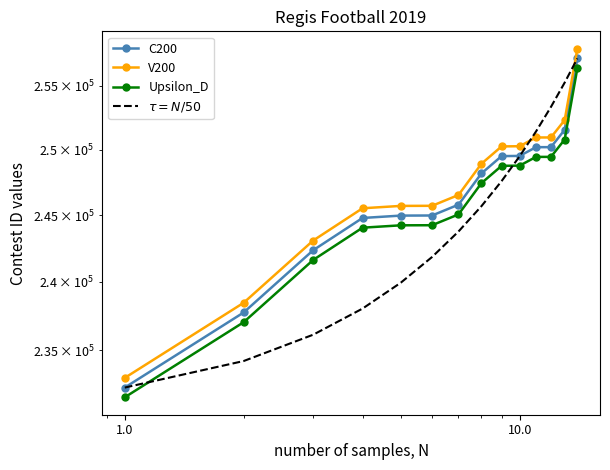

True or false: Upsilon_D and C200 cross at least once.

False